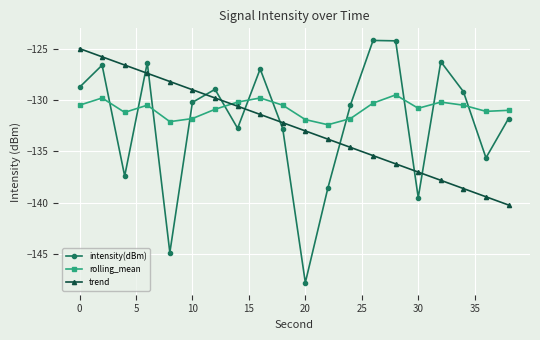

What is the maximum value for rolling_mean?

-129.5